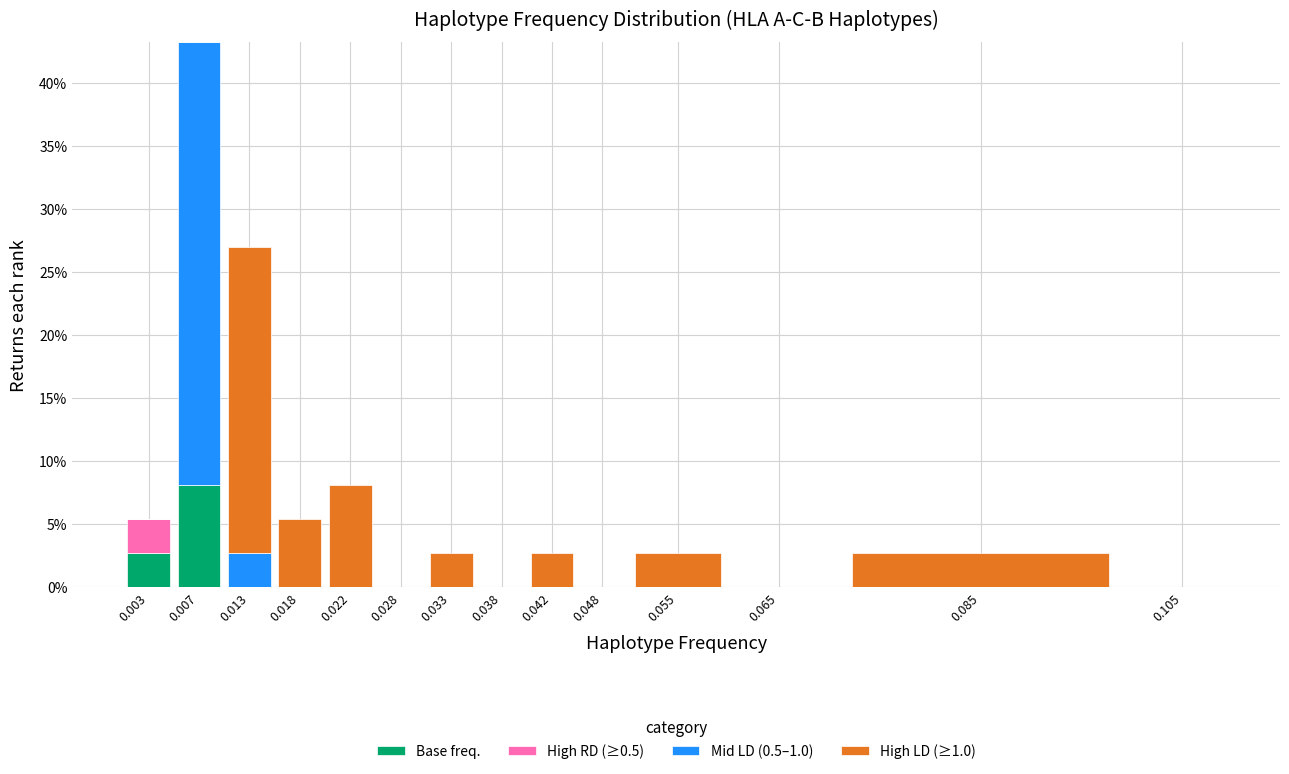

What is the total value across all series at 0.018?

5.4